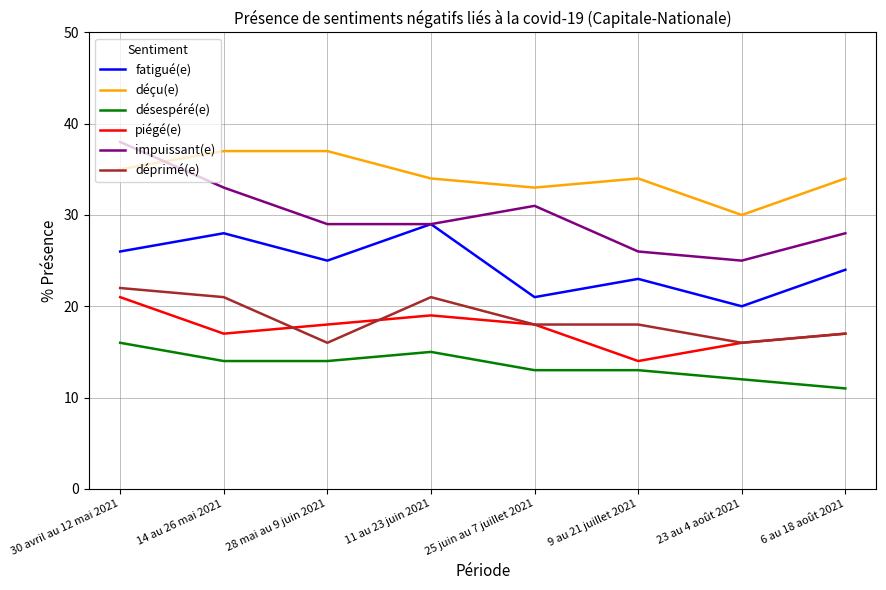

The value of piégé(e) at 30 avril au 12 mai 2021 is 34. True or false?

False